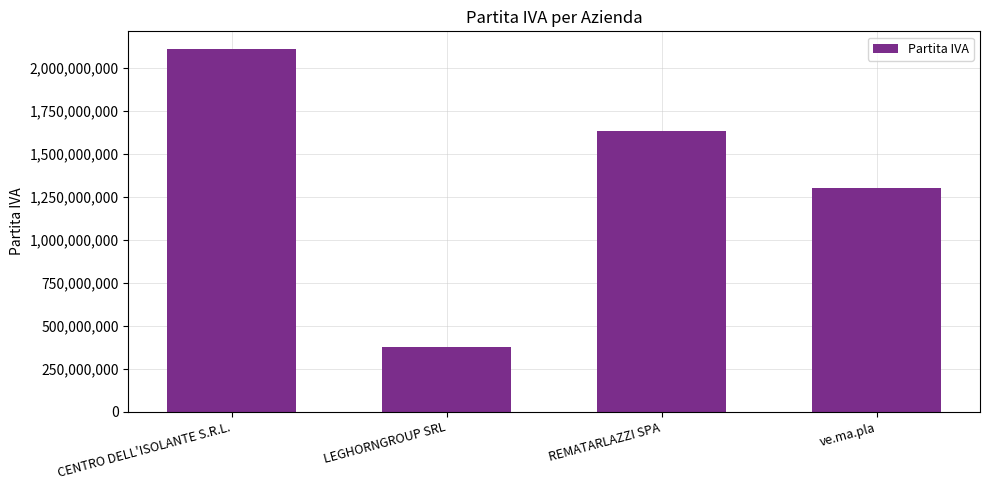

True or false: the data shows 2109180410 at CENTRO DELL'ISOLANTE S.R.L..

True